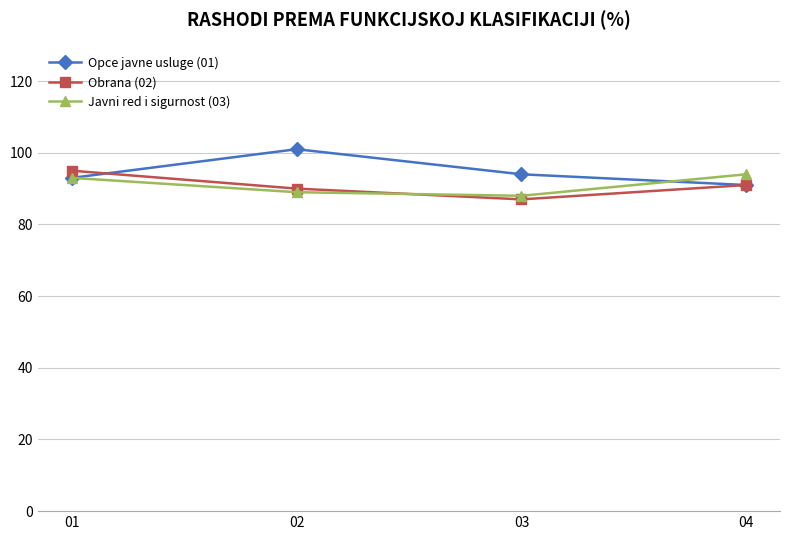

What is the value of the Opce javne usluge (01) point at the 2nd from the left?

101